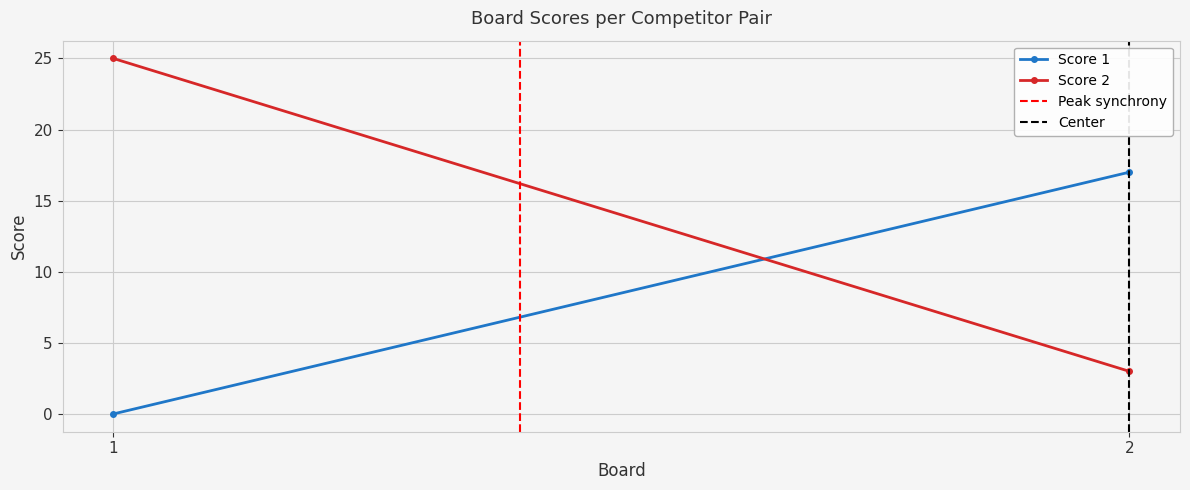

Is this an area chart (filled region under the line)?

No